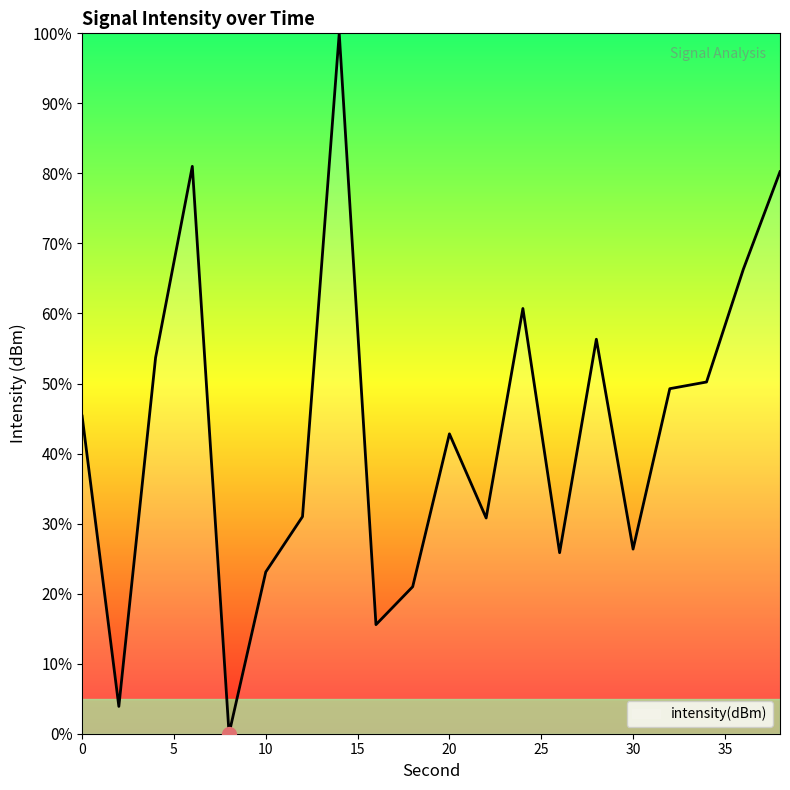

What is the difference between the maximum and minimum values?

100.0